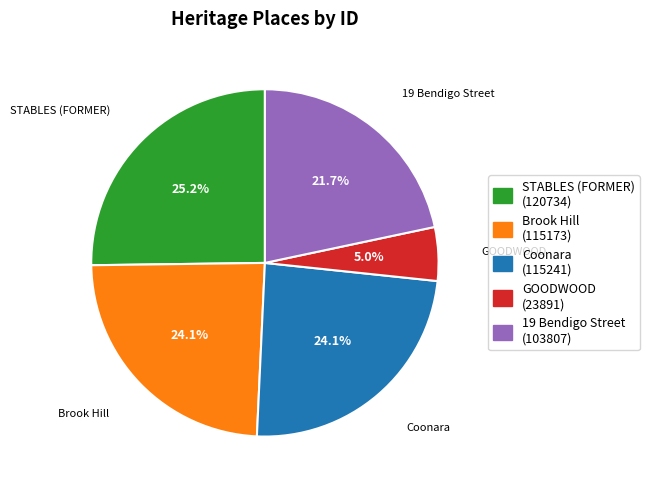

How much of the chart is everything except Coonara?

75.9%